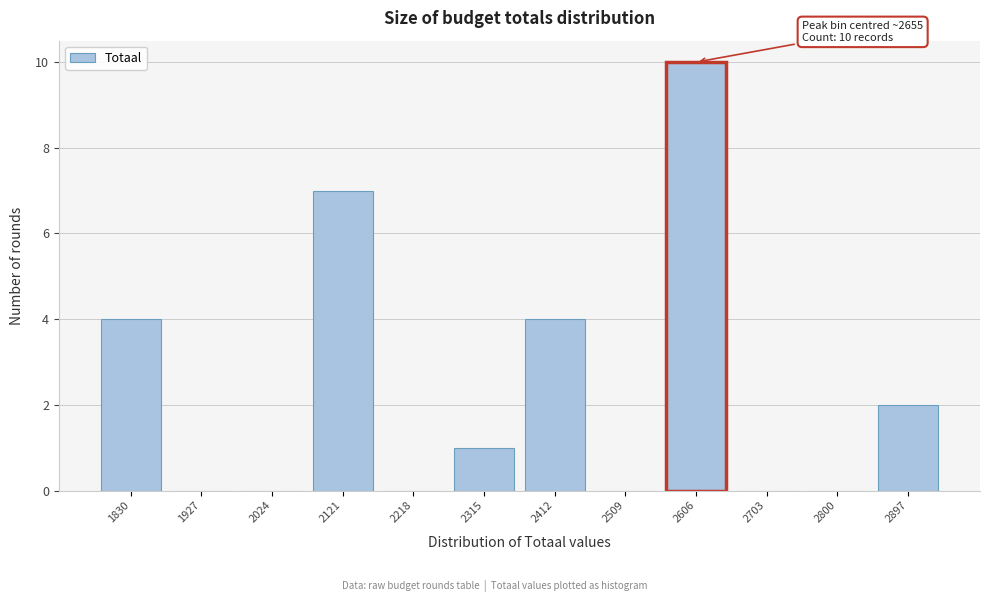

Reading right to left, list all the values displayed in this chart.

2897=2	2800=0	2703=0	2606=10	2509=0	2412=4	2315=1	2218=0	2121=7	2024=0	1927=0	1830=4